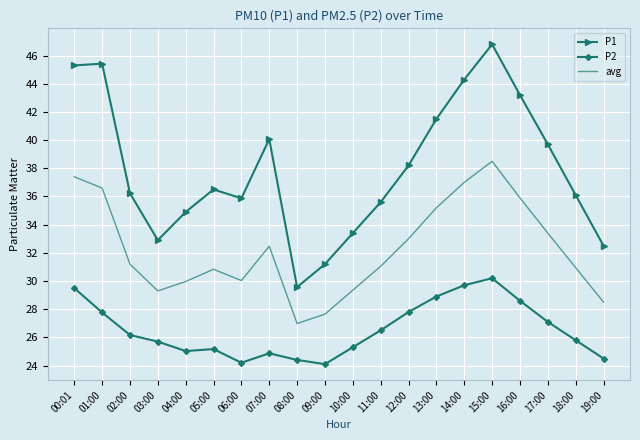

Which series has the widest spread of values?

P1